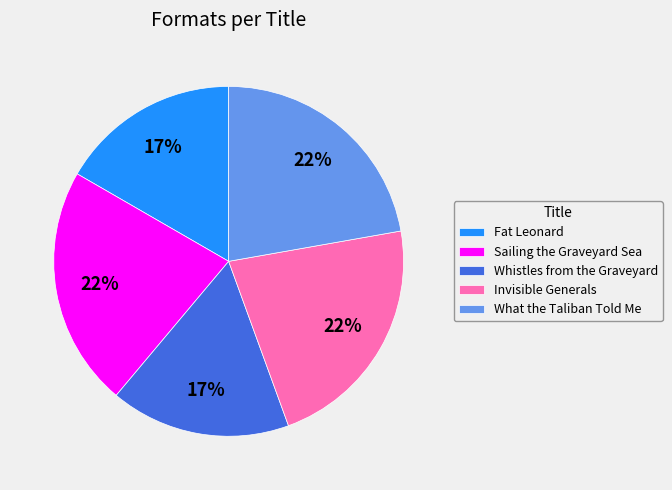

True or false: Fat Leonard accounts for 11% of the total.

False